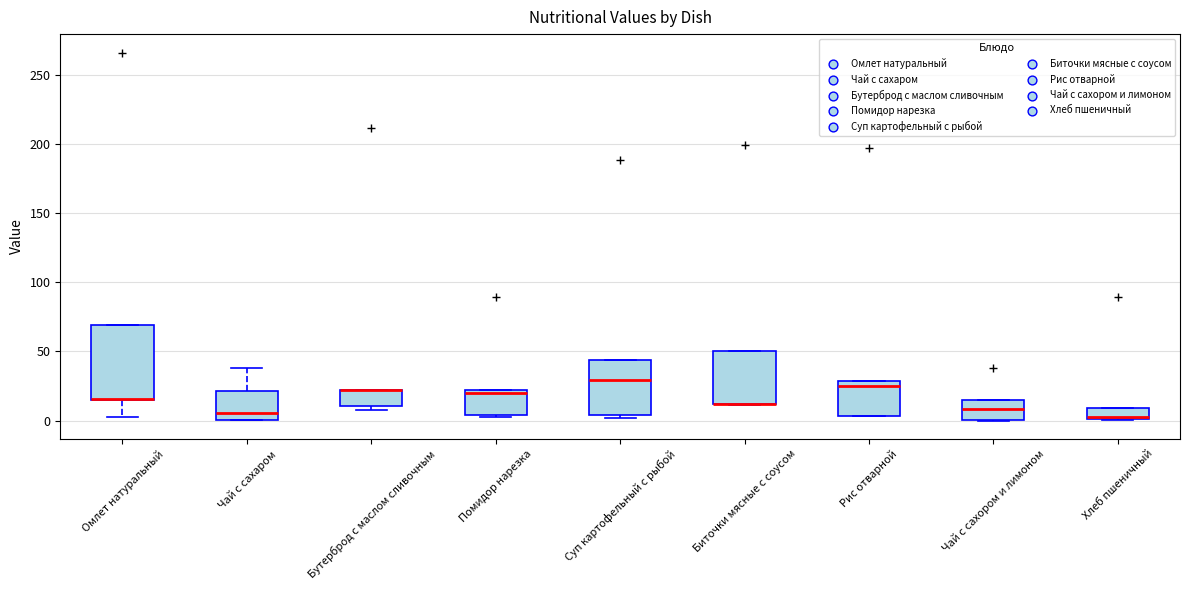

Reading left to right, transcribe this box plot: for each box, give where its median line is, the range the box spans, and where its two whiskers end, as read against the y-axis. The values are not printed on the chart, so give them approximately, as read against the axis.

Омлет натуральный: median 15, box 15 to 70, whiskers 5 to 70
Чай с сахаром: median 5, box 0 to 20, whiskers 0 to 40
Бутерброд с маслом сливочным: median 20 (drawn on the box's upper edge), box 10 to 20, whiskers 10 (just below the box's lower edge) to 20
Помидор нарезка: median 20 (just below the box's upper edge), box 5 to 20, whiskers 5 to 20
Суп картофельный с рыбой: median 30, box 5 to 45, whiskers 0 to 45
Биточки мясные с соусом: median 10 (drawn on the box's lower edge), box 10 to 50, whiskers 10 to 50
Рис отварной: median 25, box 5 to 30, whiskers 5 to 30
Чай с сахором и лимоном: median 10, box 0 to 15, whiskers 0 to 15
Хлеб пшеничный: median 5, box 0 to 10, whiskers 0 to 10